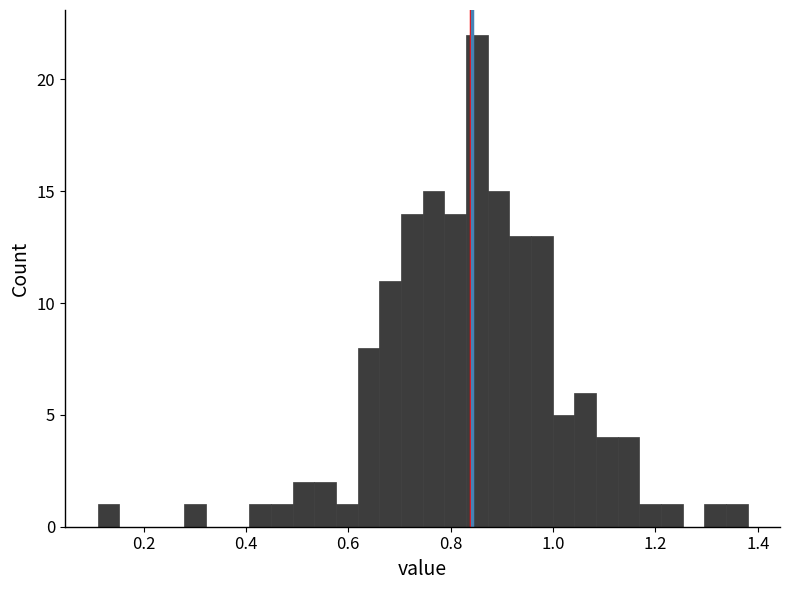

Around what value on the x-axis is the tallest bar? Give the approximate position of its centre, as read against the axis.

0.86